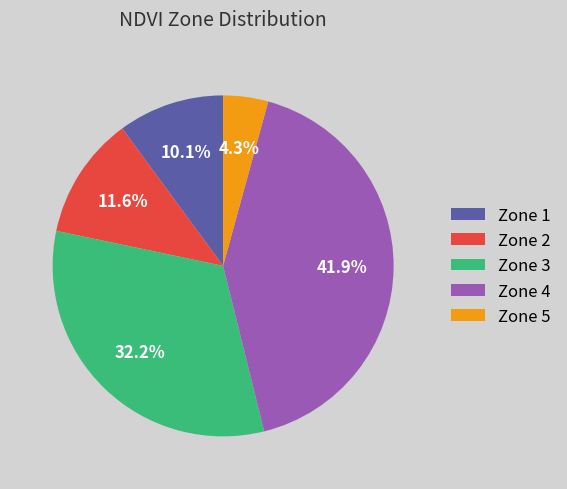

How much of the chart is everything except Zone 1?

89.9%